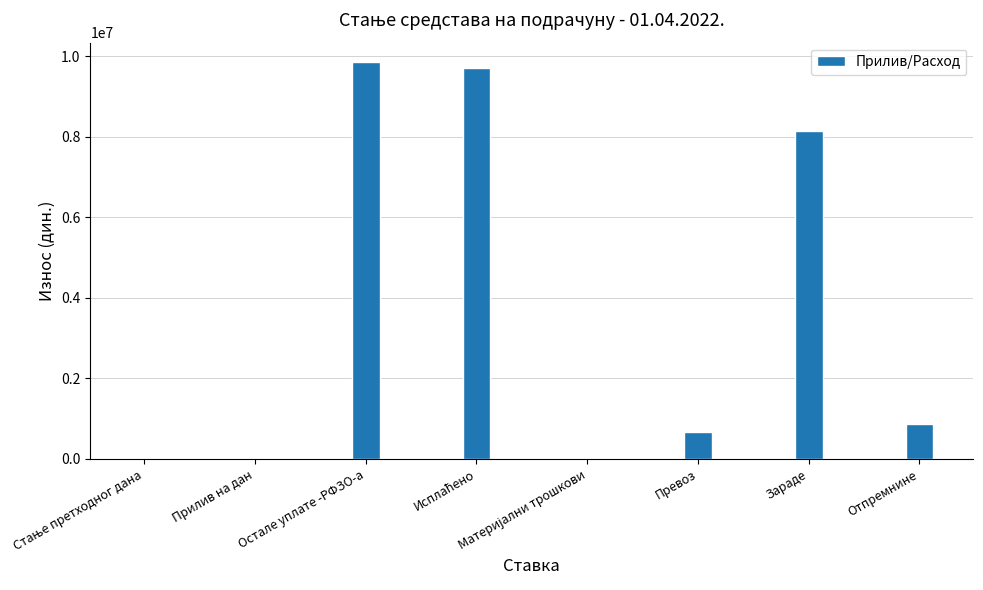

Are the bars horizontal?

No